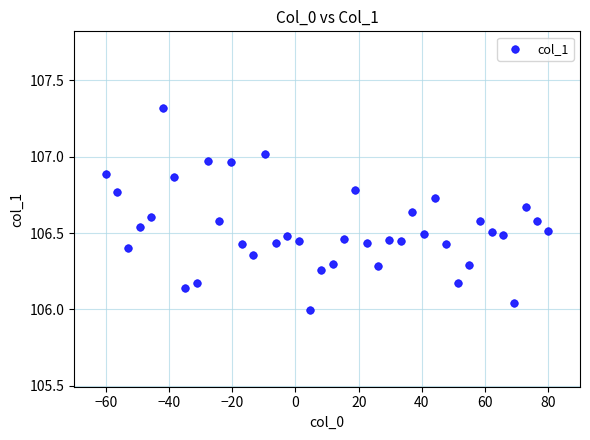

What is the range of Y values (max minus min)?

1.3